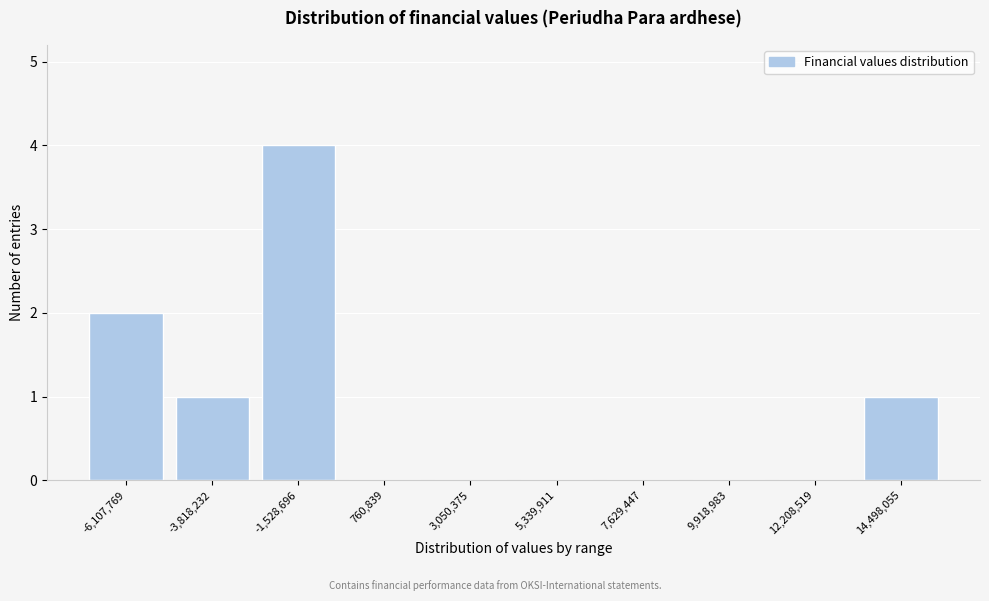

Reading left to right, list all the values displayed in this chart.

-6,107,769=2	-3,818,232=1	-1,528,696=4	760,839=0	3,050,375=0	5,339,911=0	7,629,447=0	9,918,983=0	12,208,519=0	14,498,055=1